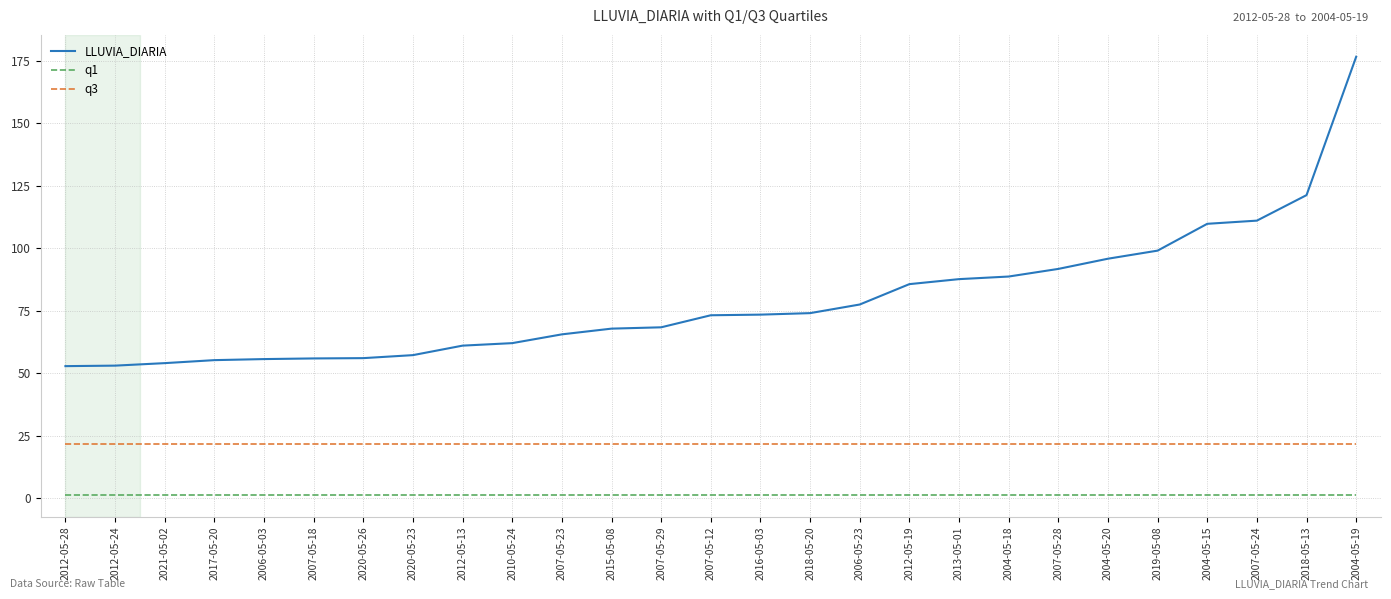

Is this an area chart (filled region under the line)?

No